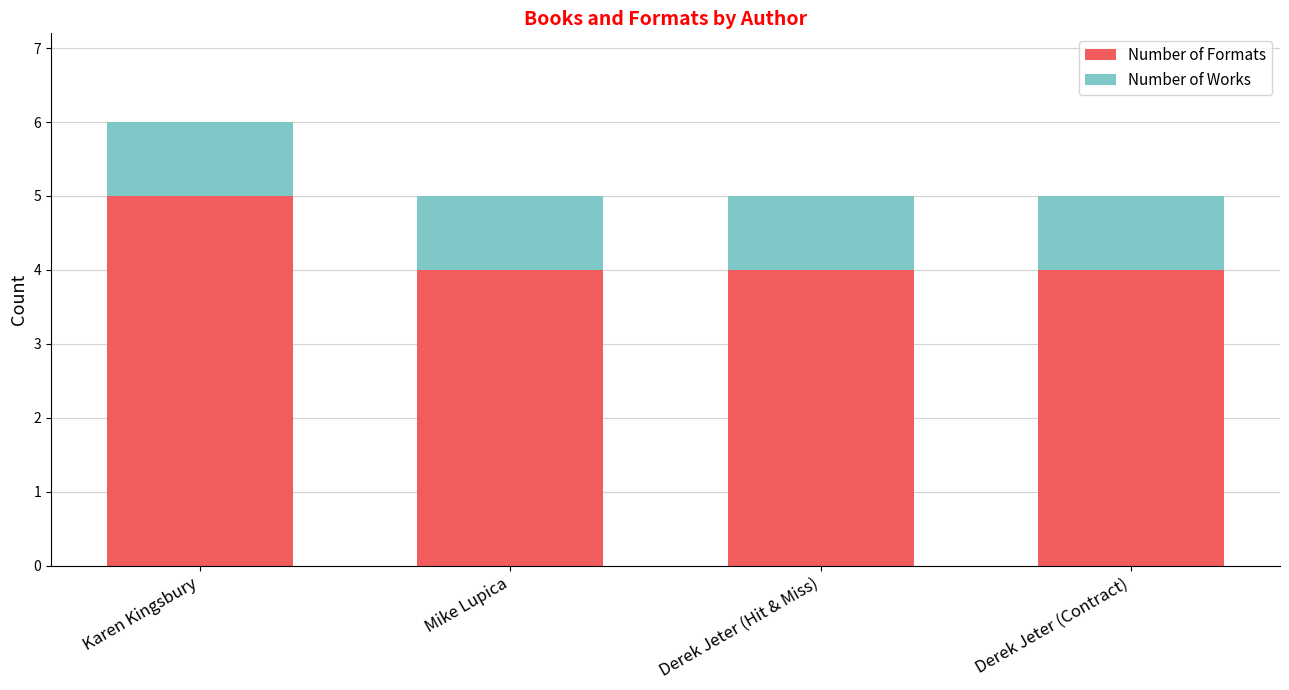

Reading left to right, transcribe the values for Number of Formats.

Karen Kingsbury=5	Mike Lupica=4	Derek Jeter (Hit & Miss)=4	Derek Jeter (Contract)=4